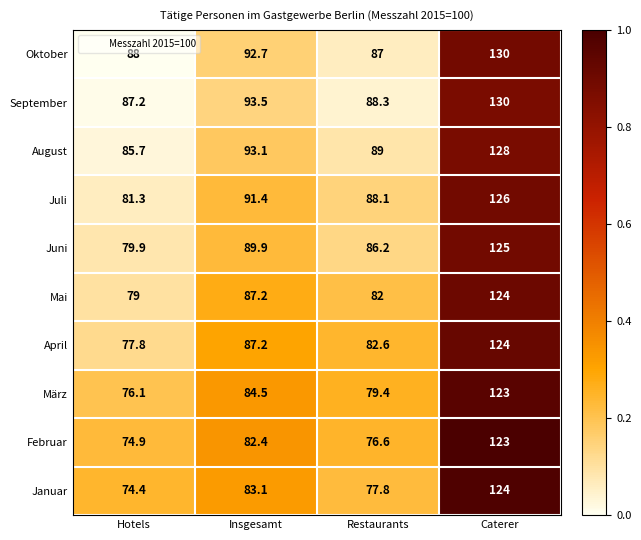

How many series are shown in this chart?

10